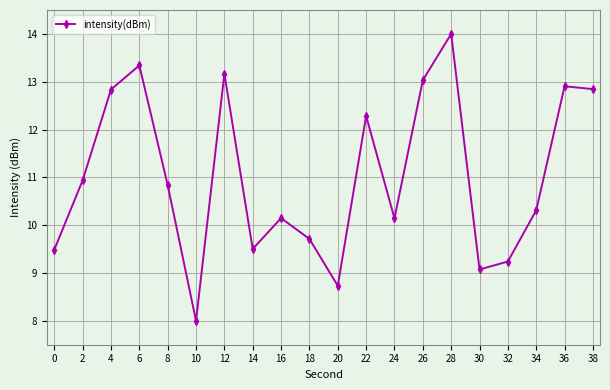

What is the minimum value shown in the chart?

8.0